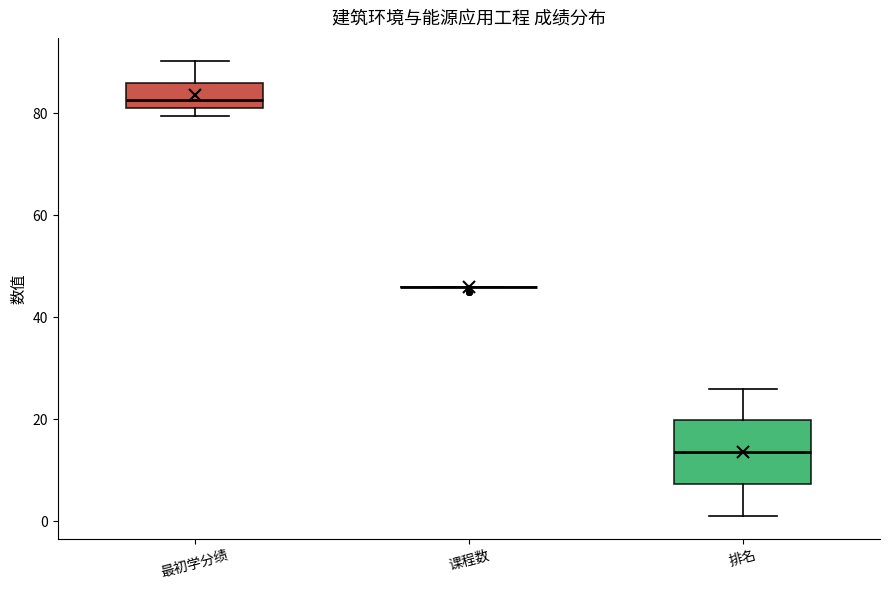

Where does the lower whisker of the box for 排名 end on the y-axis? The values are not printed on the chart, so give them approximately, as read against the axis.

2